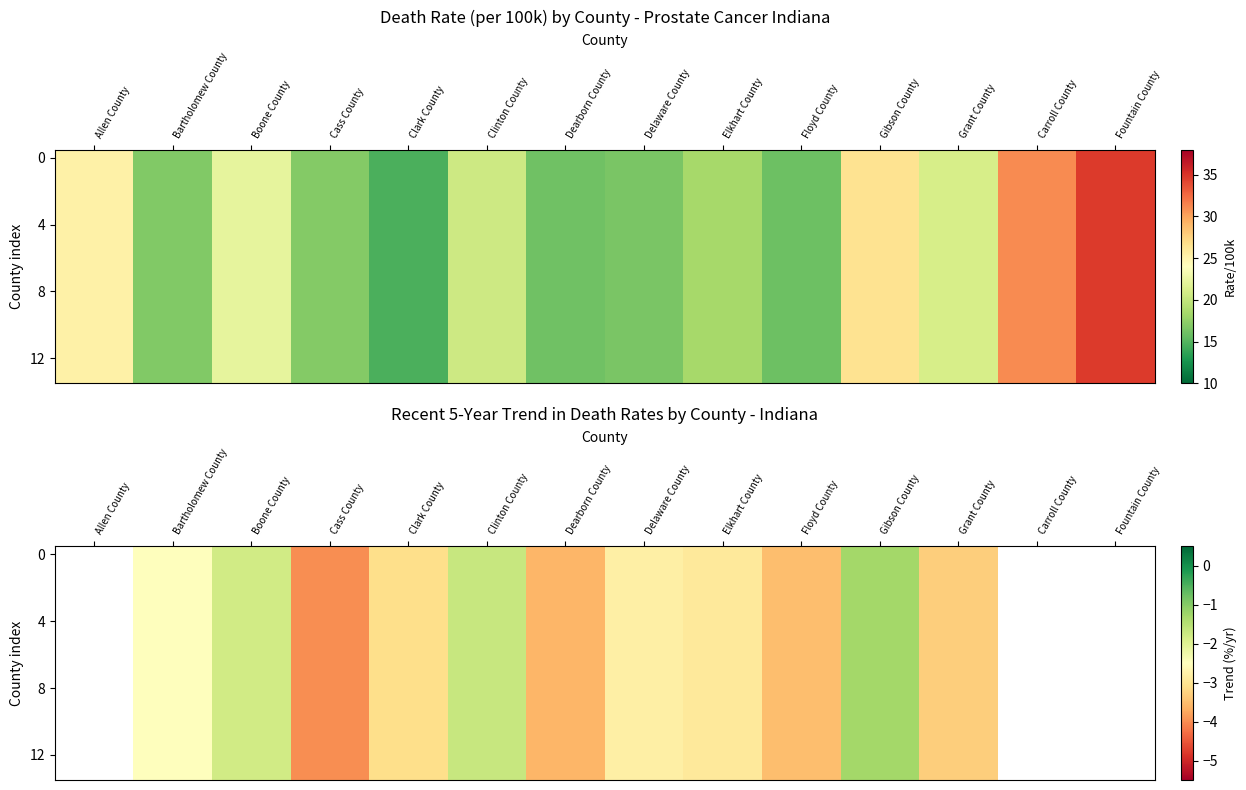

True or false: 4 has a value of -1.3 at Gibson County.

True